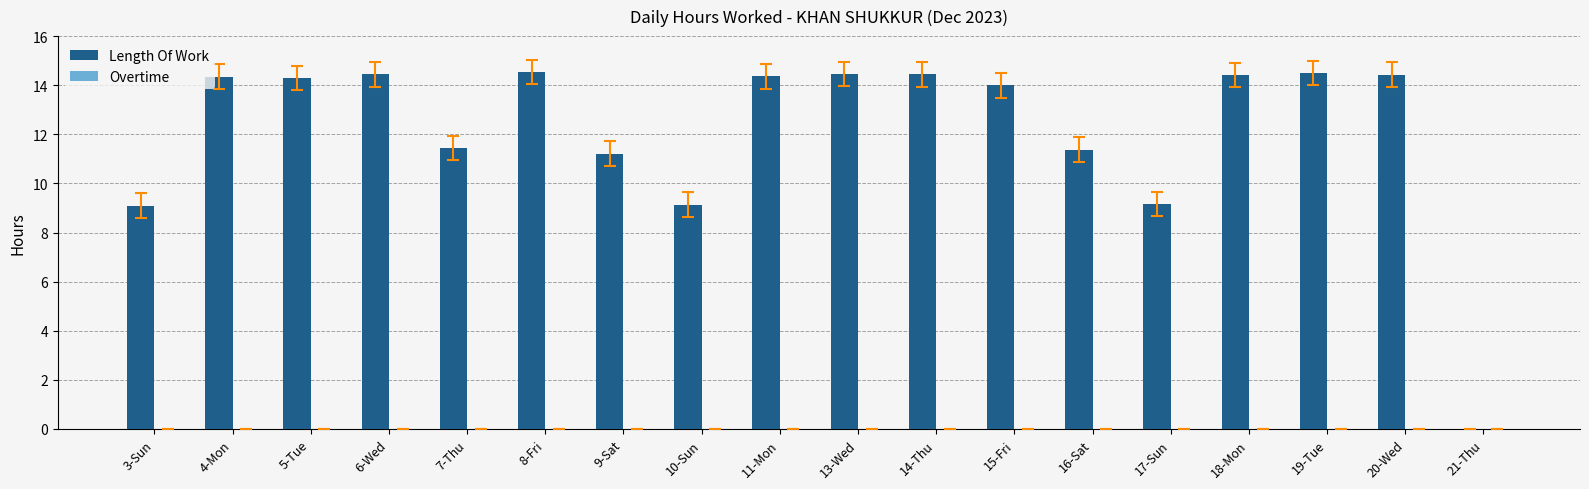

What is the sum of all values?

219.6